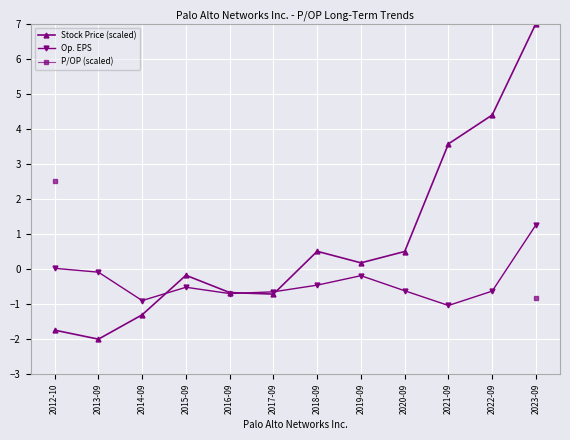

What is the sum of all Op. EPS values?

-4.5